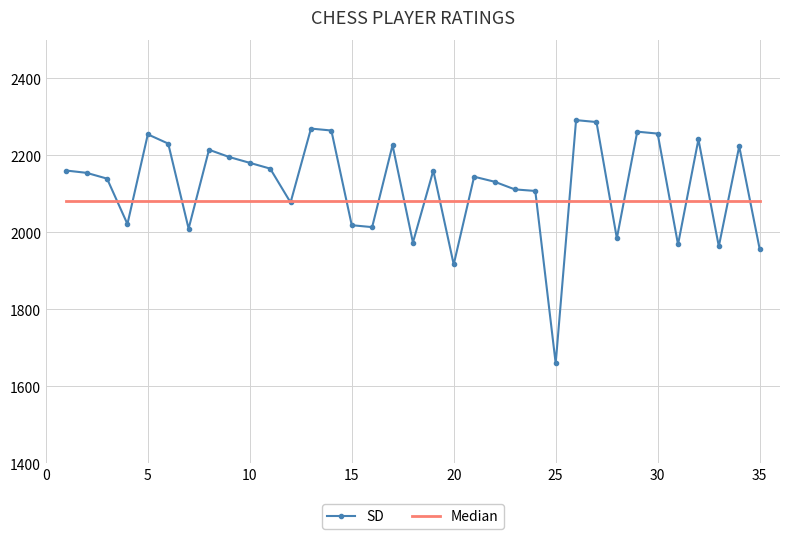

What is the maximum value shown in the chart?

2291